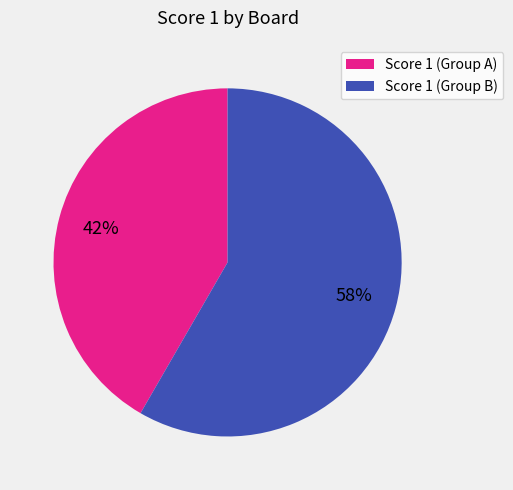

True or false: Score 1 (Group A) accounts for 33% of the total.

False